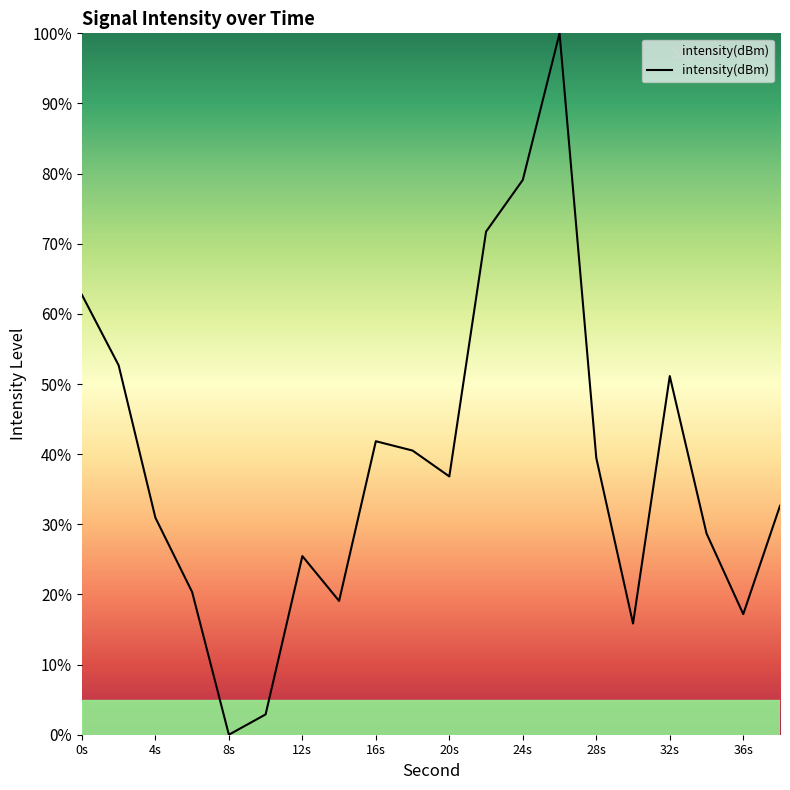

What is the greatest value displayed?

100.0